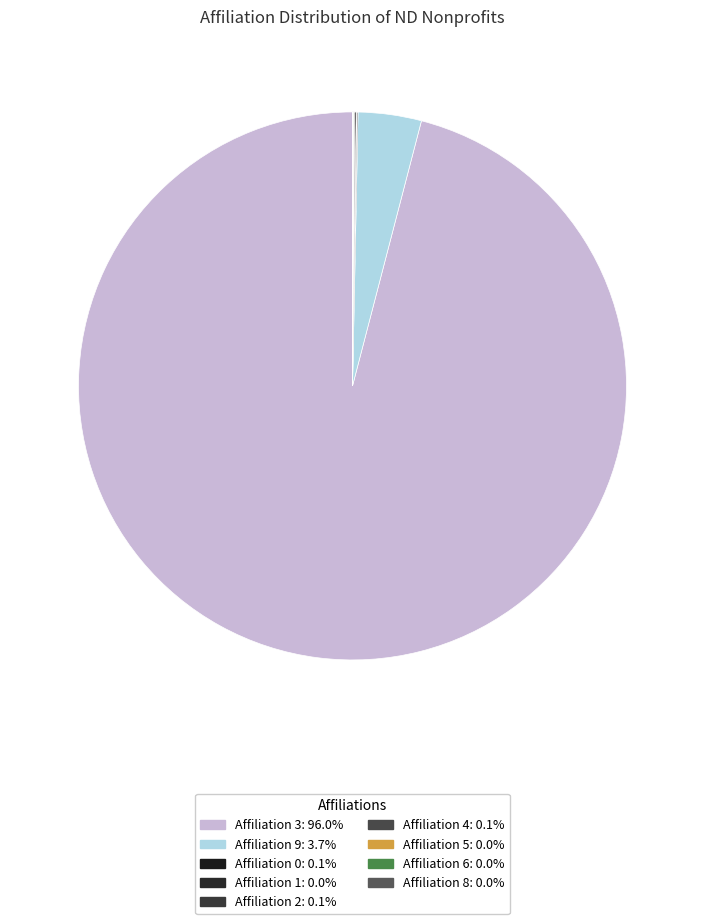

What is the largest slice in the pie chart?

Affiliation 3